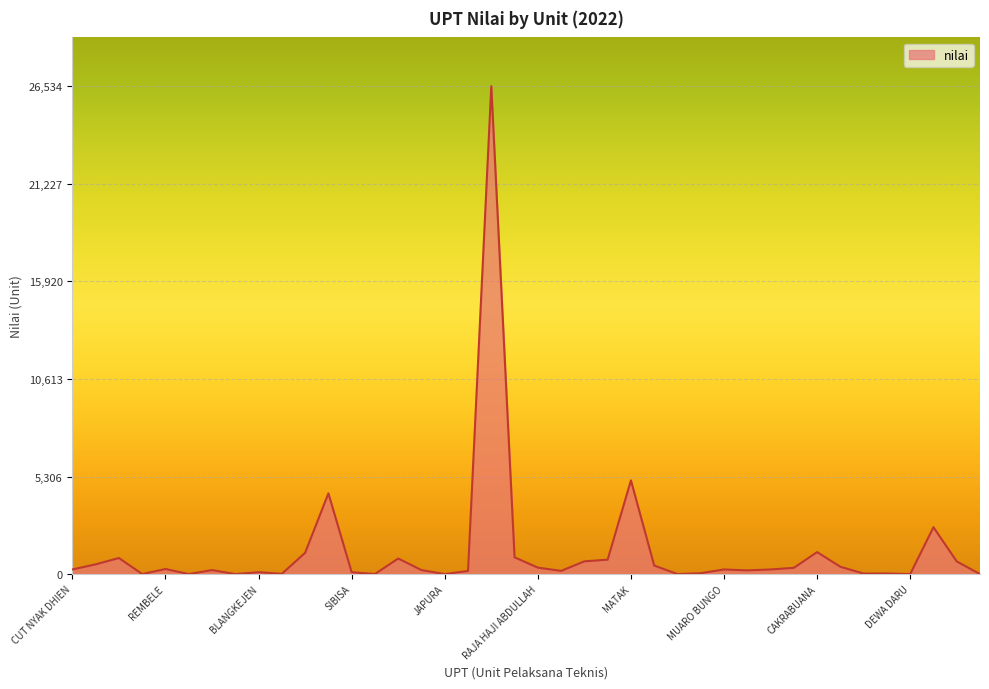

What is the greatest value displayed?

26534